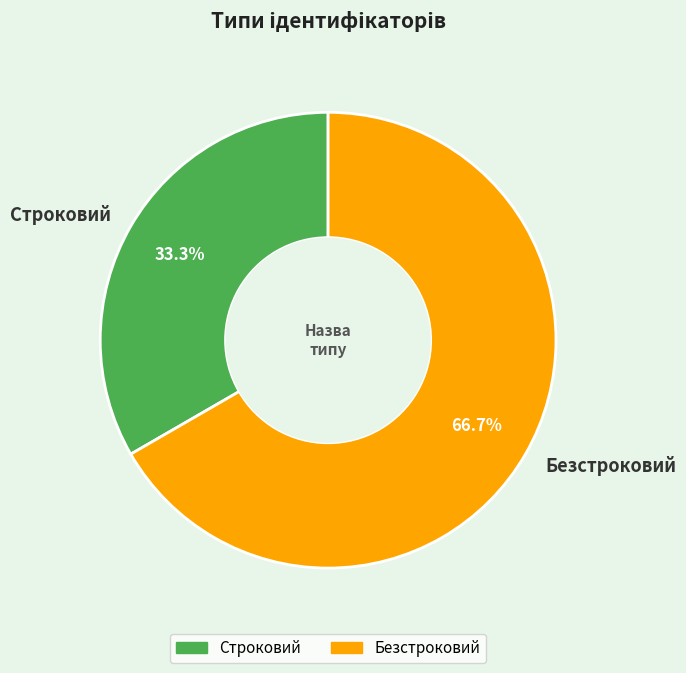

Count the number of slices in the pie.

2